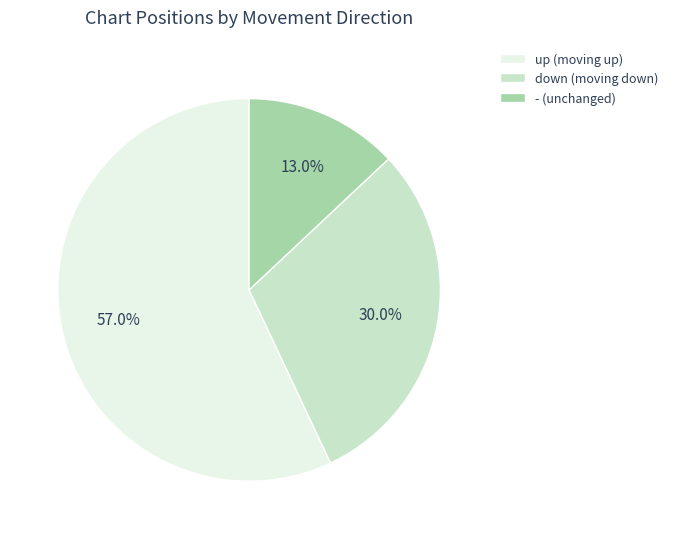

What percentage is the - slice, to the nearest percent?

13%